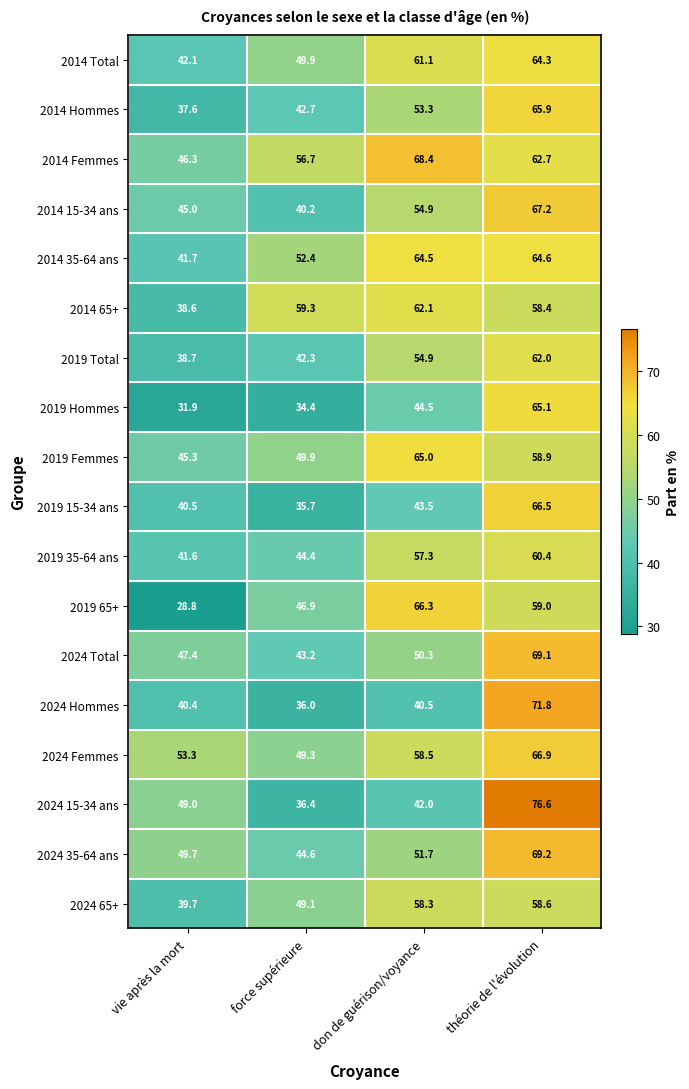

List the series in order of their peak value, highest first.

2024 15-34 ans, 2024 Hommes, 2024 35-64 ans, 2024 Total, 2014 Femmes, 2014 15-34 ans, 2024 Femmes, 2019 15-34 ans, 2019 65+, 2014 Hommes, 2019 Hommes, 2019 Femmes, 2014 35-64 ans, 2014 Total, 2014 65+, 2019 Total, 2019 35-64 ans, 2024 65+